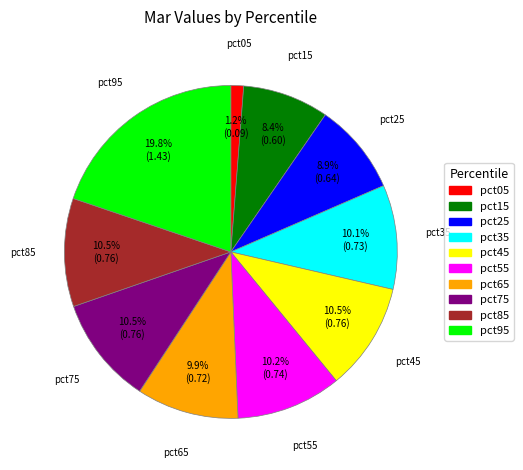

What percentage do pct45 and pct95 together represent?

30.3%